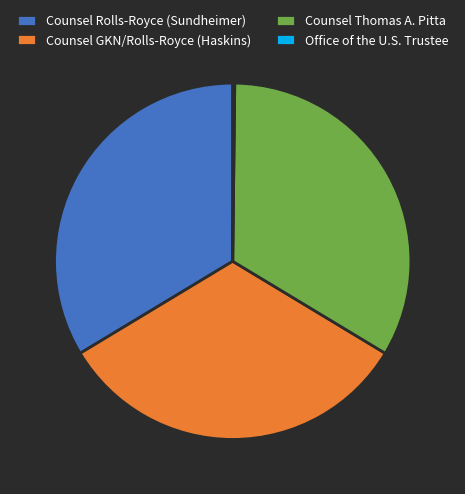

Do Counsel GKN/Rolls-Royce (Haskins) and Counsel Rolls-Royce (Sundheimer) together represent more than half of the pie?

Yes